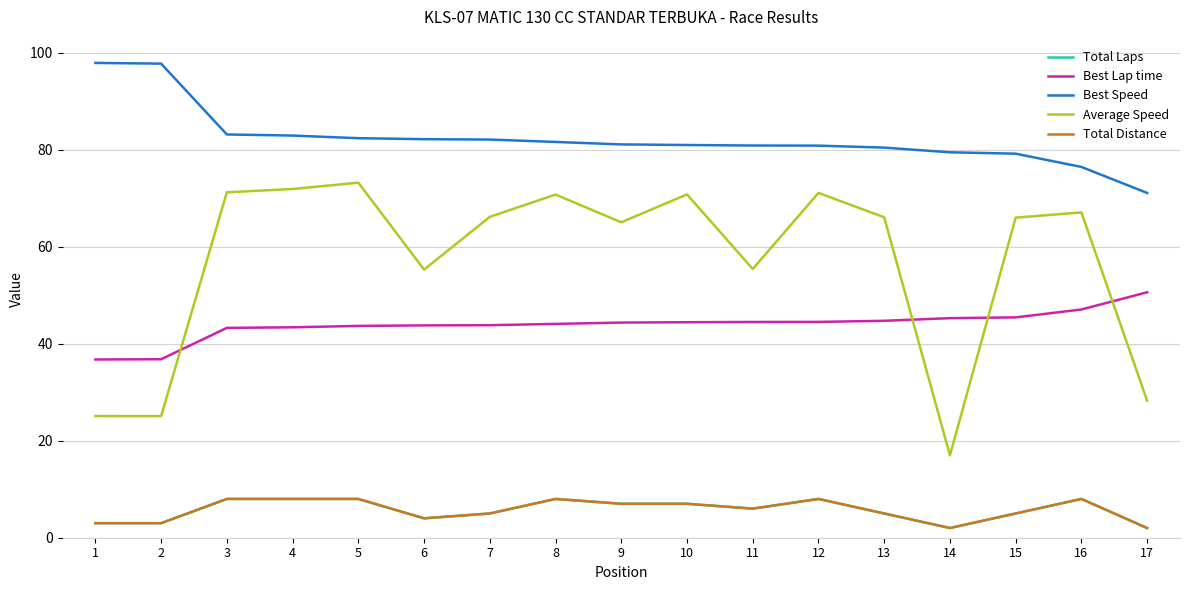

At which category is the sum across all series the highest?

5